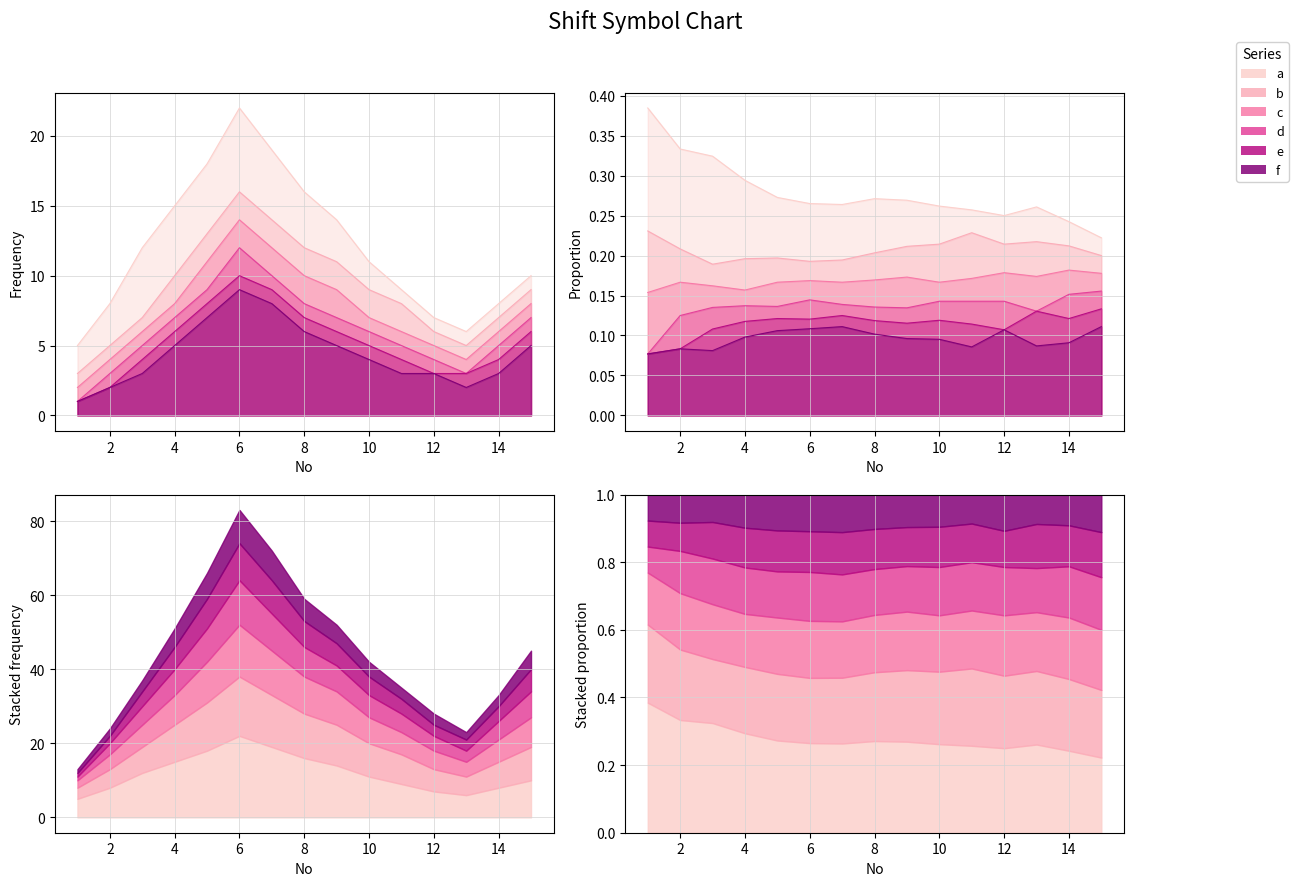

What is the value of the c point at the 14th from the left?

6